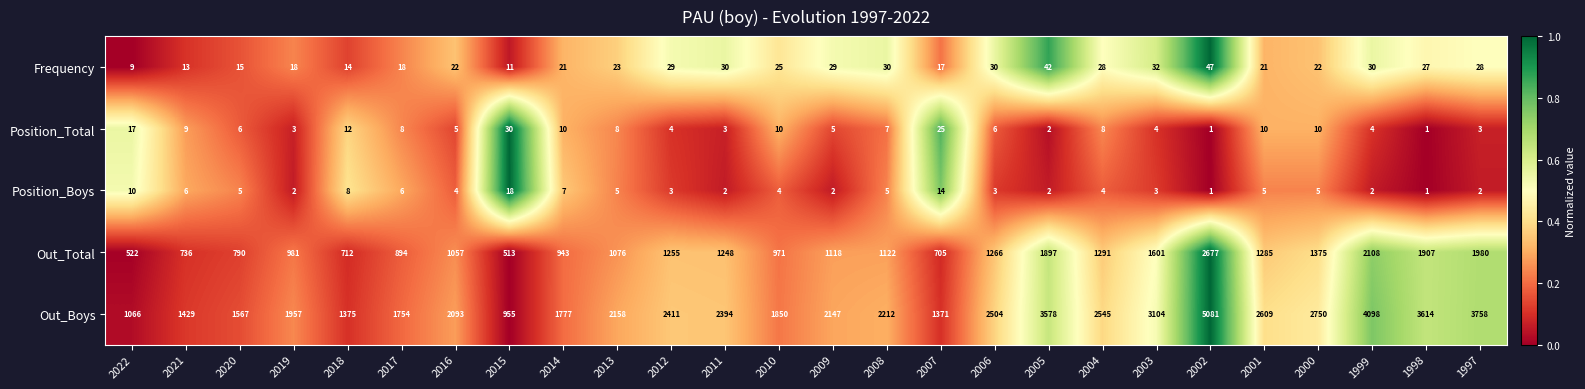

What is the difference between the highest and lowest values at 2011?

2392